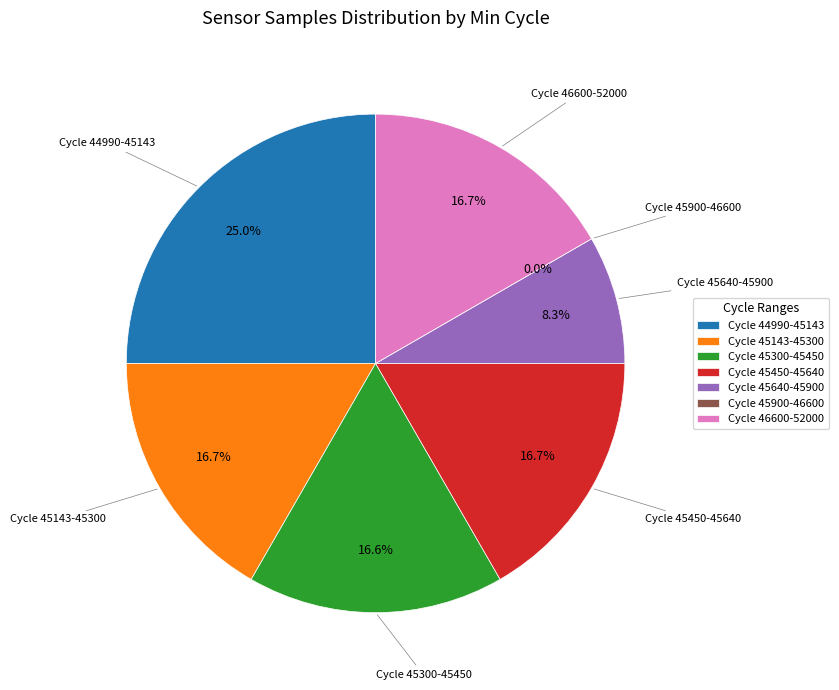

Do 28/45390 and 28/44990 together represent more than half of the pie?

No